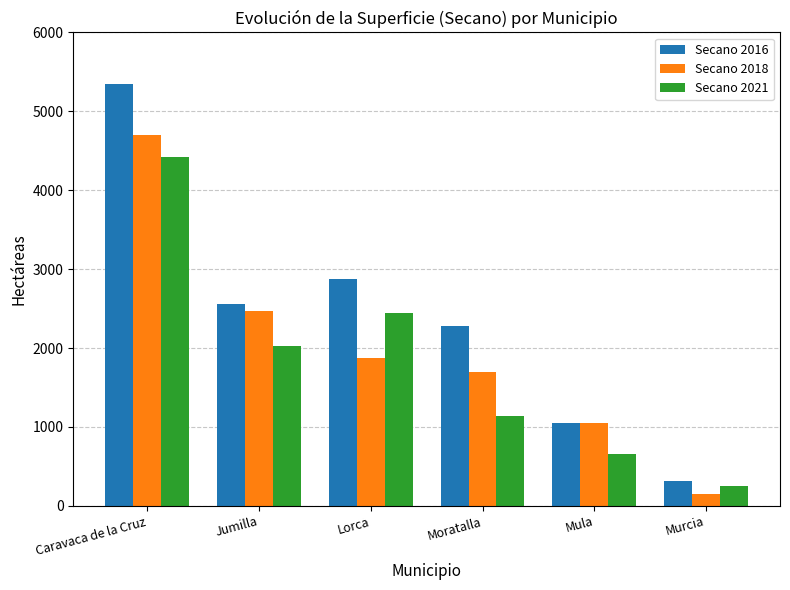

Reading left to right, what are all the values shown in this chart?

Secano 2016: 5350	2562	2870	2273	1050	316
Secano 2018: 4704	2471	1874	1693	1050	152
Secano 2021: 4422	2026	2446	1143	651	247